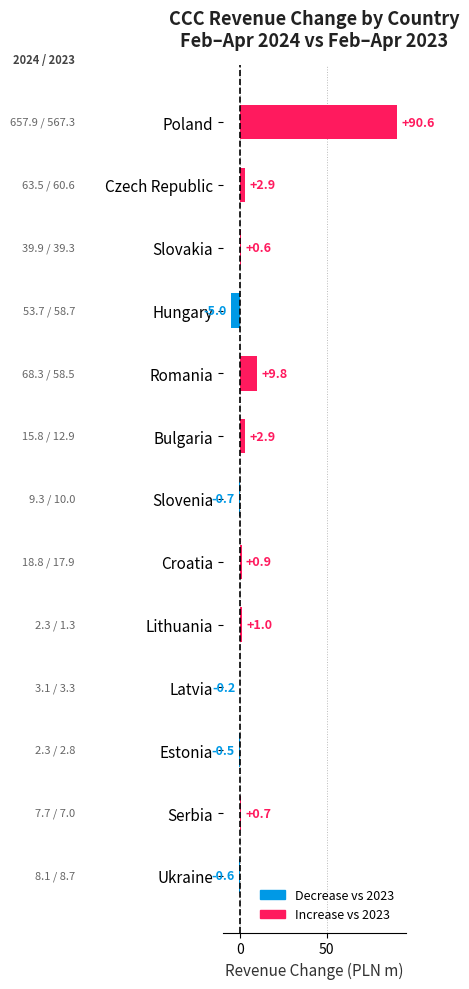

Reading bottom to top, what are all the values shown in this chart?

Ukraine=-0.6	Serbia=0.7	Estonia=-0.5	Latvia=-0.2	Lithuania=1.0	Croatia=0.9	Slovenia=-0.7	Bulgaria=2.9	Romania=9.8	Hungary=-5.0	Slovakia=0.6	Czech Republic=2.9	Poland=90.6